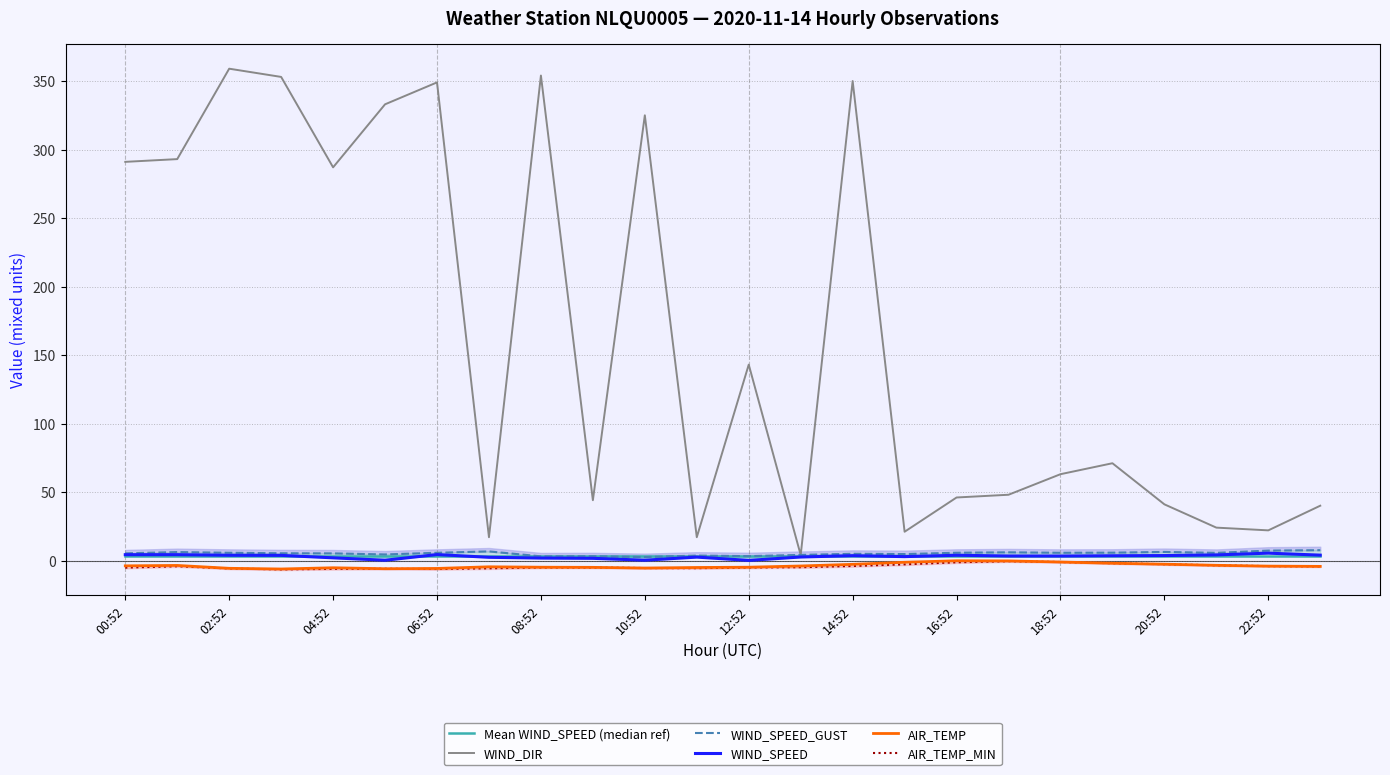

True or false: AIR_TEMP has a value of -4.9 at 08:52.

True